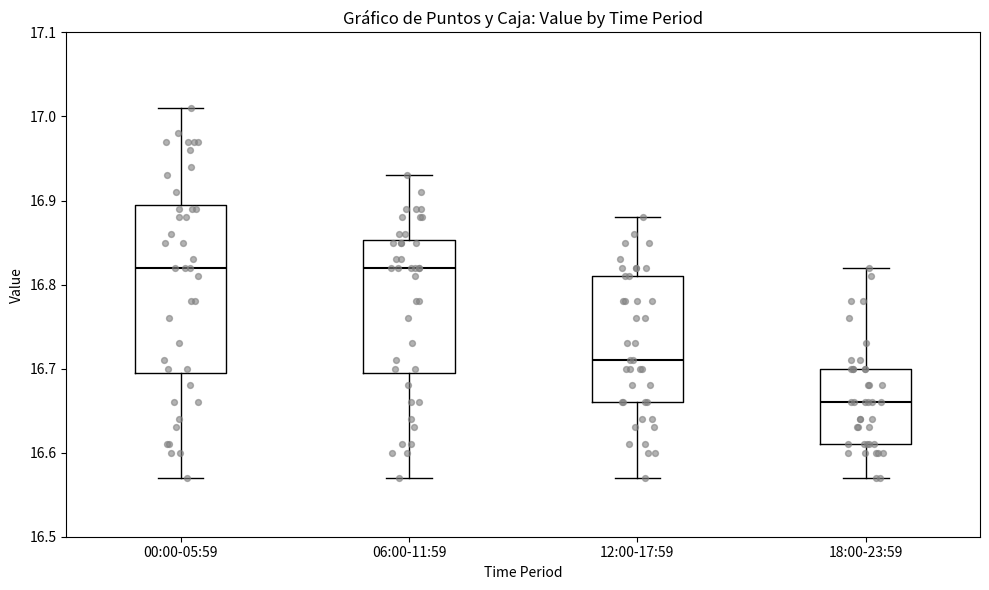

Which box is the tallest, from its lower edge to its upper edge?

00:00-05:59